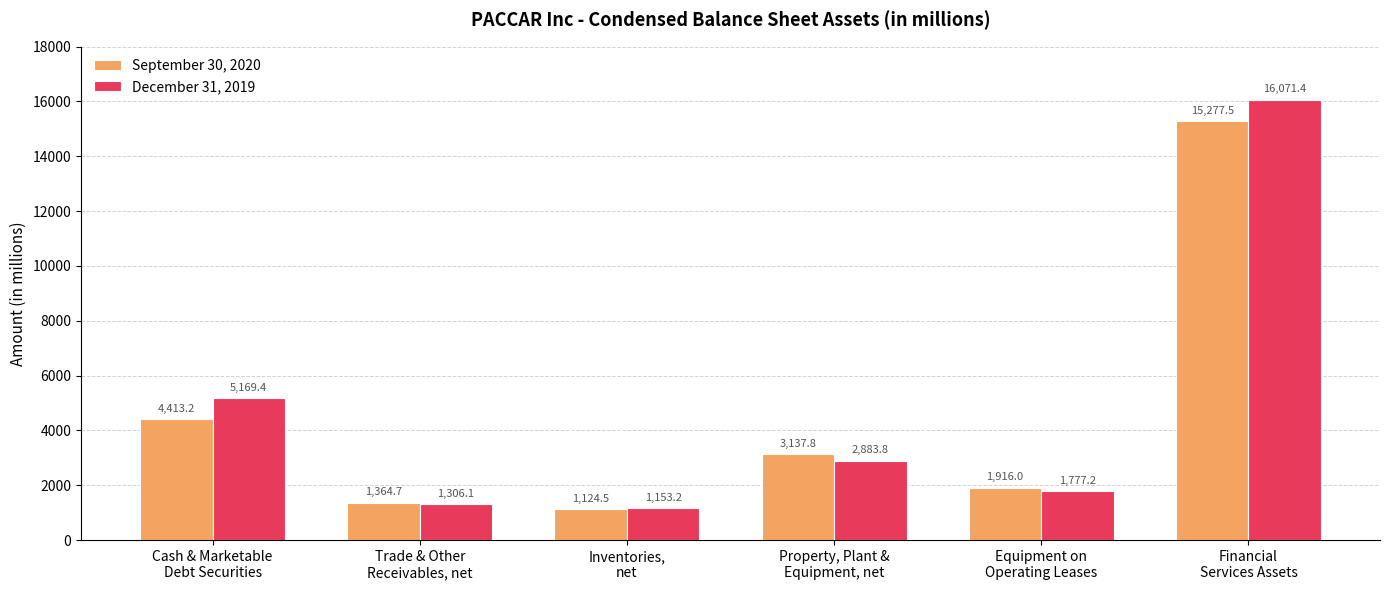

Which series has the largest total across all categories?

December 31, 2019